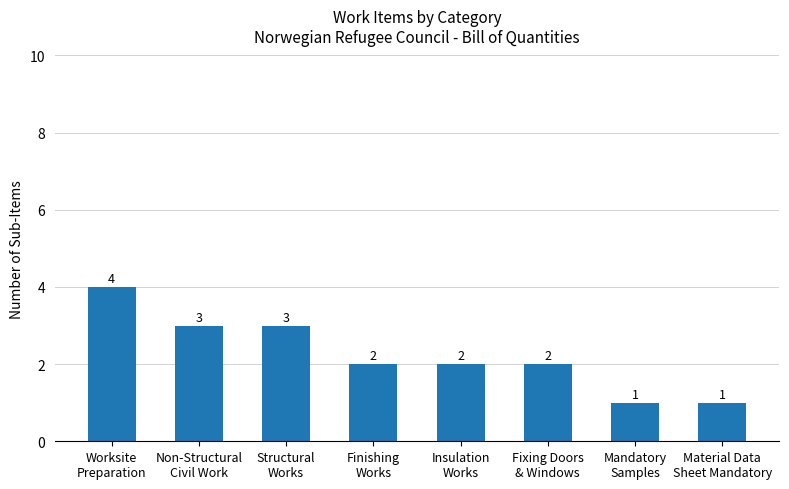

How many values are between 2 and 3?

5